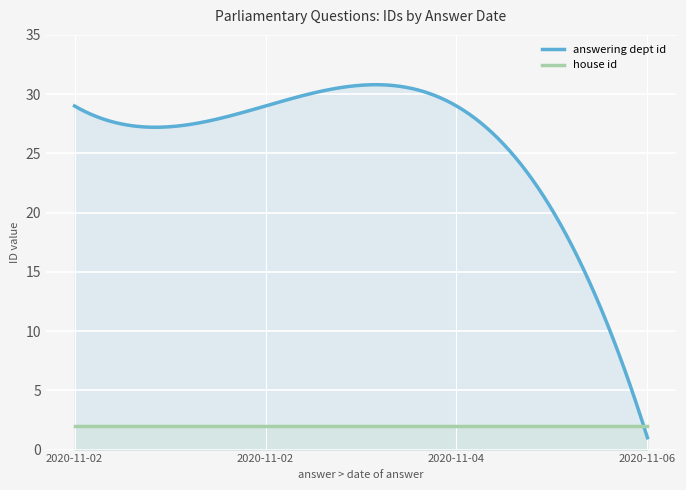

What is the approximate value of answering dept id at 2020-11-02, to the nearest 5?

30